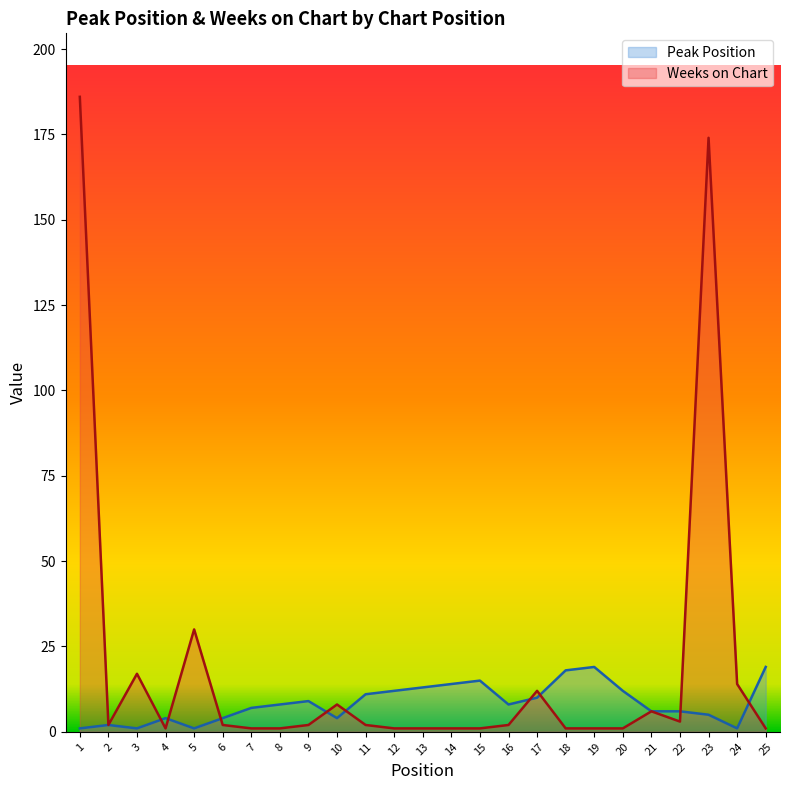

Which category has the lowest value in the Weeks on Chart series?

4